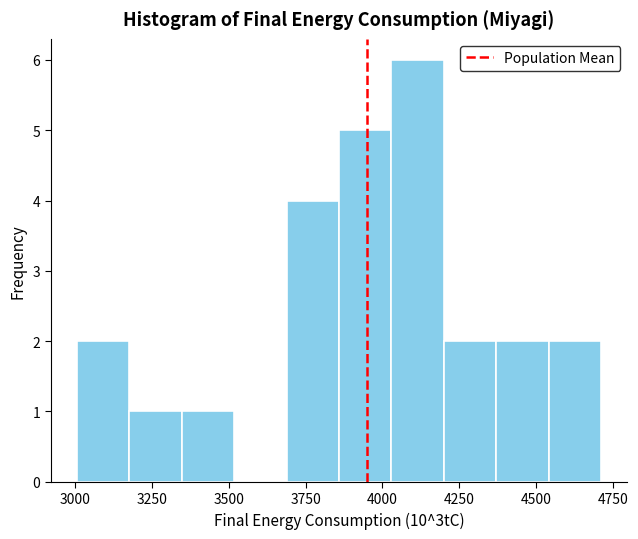

Read against the x-axis, roughly where is the centre of the tallest bar?

4100